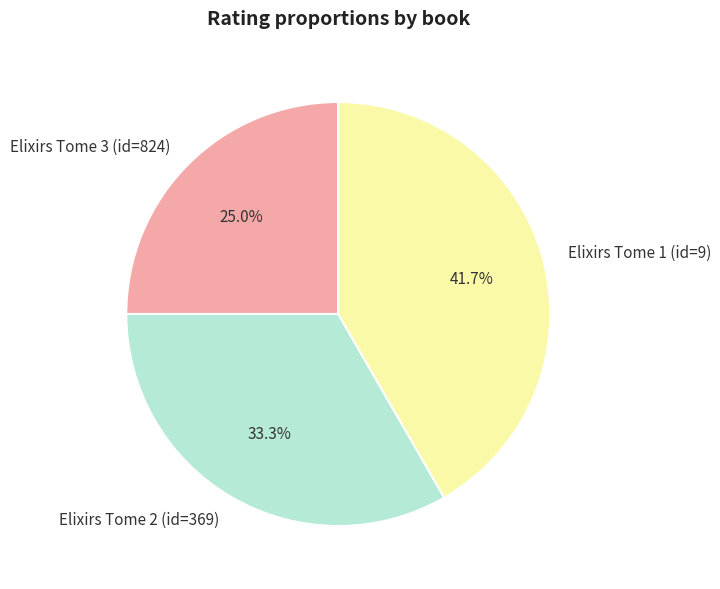

What is the smallest slice in the pie chart?

Elixirs Tome 3 (id=824)